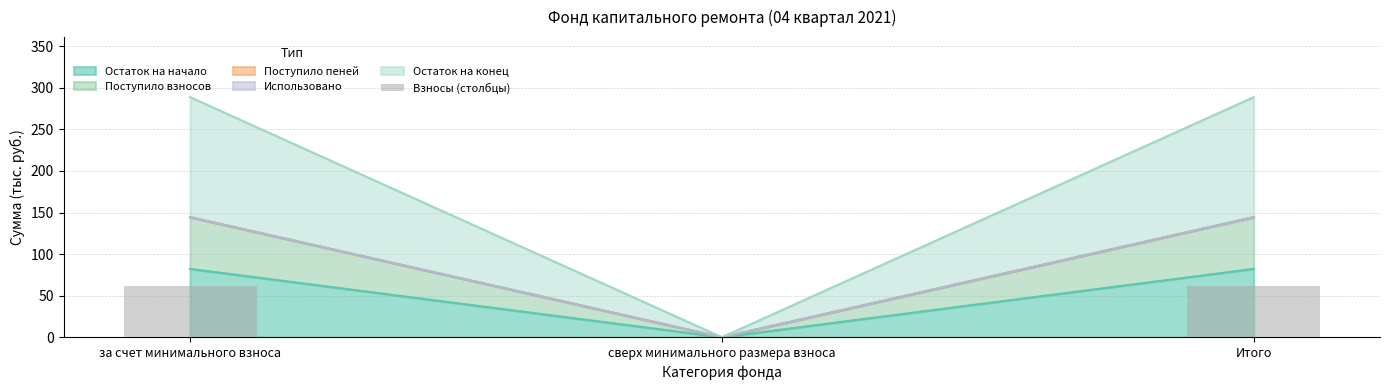

Where does the data first go above 62?

за счет минимального взноса